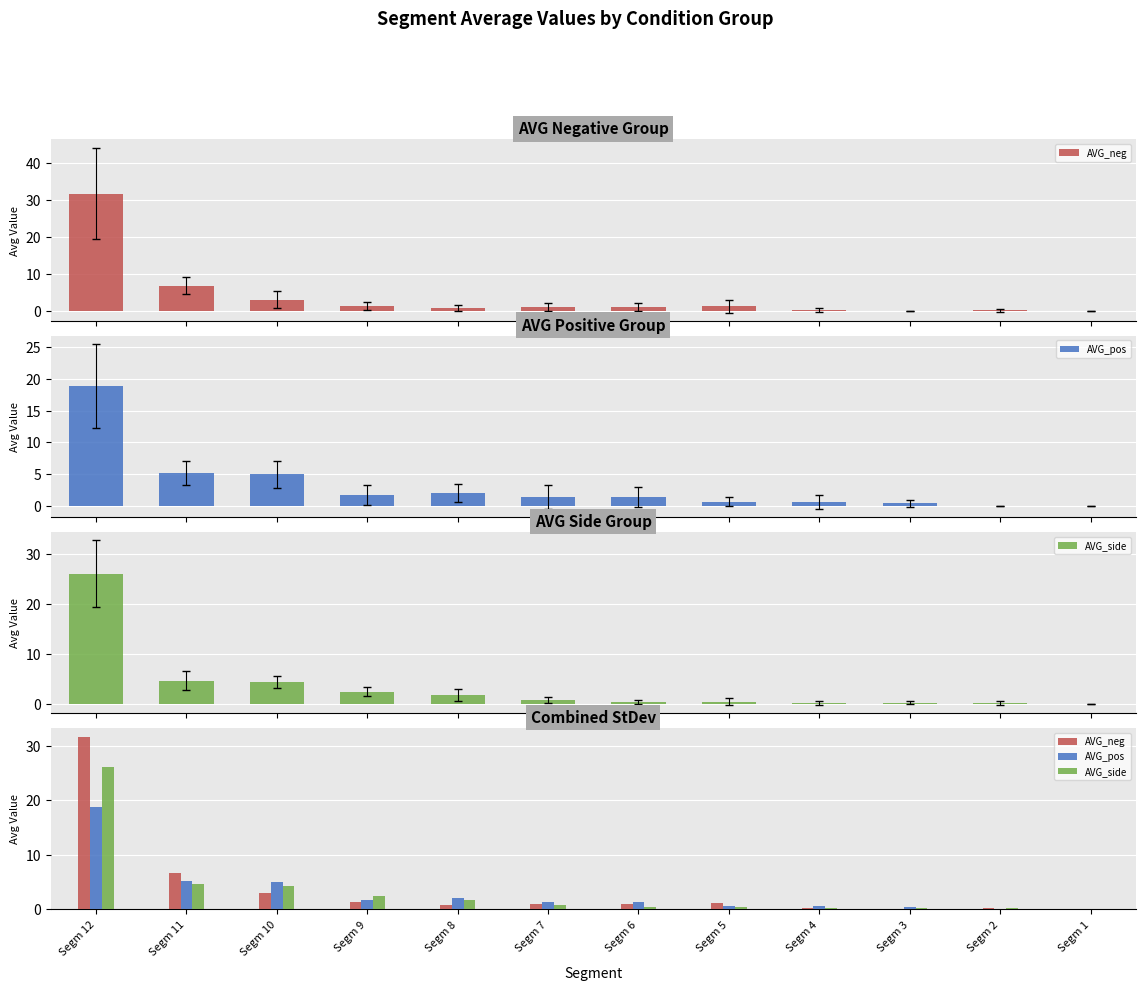

At which label does AVG_neg reach its peak?

Segm 12